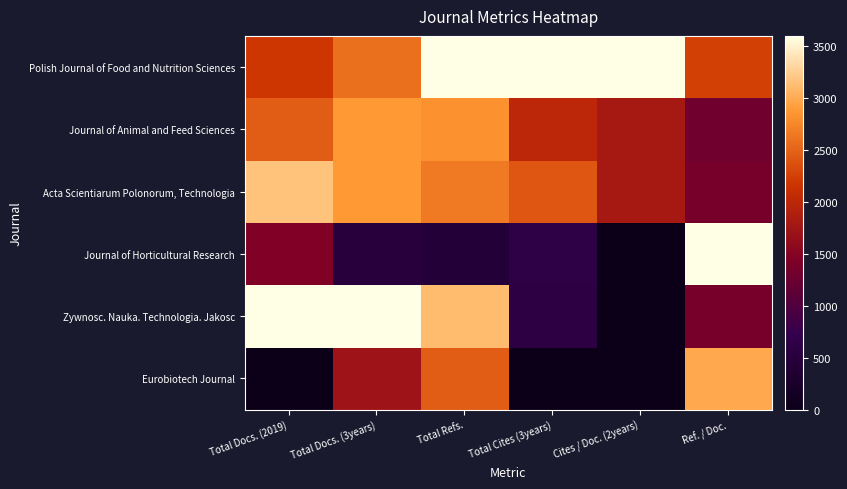

Rank the series by their maximum value, from lowest to highest.

Journal of Animal and Feed Sciences, Eurobiotech Journal, Acta Scientiarum Polonorum, Technologia, Polish Journal of Food and Nutrition Sciences, Journal of Horticultural Research, Zywnosc. Nauka. Technologia. Jakosc